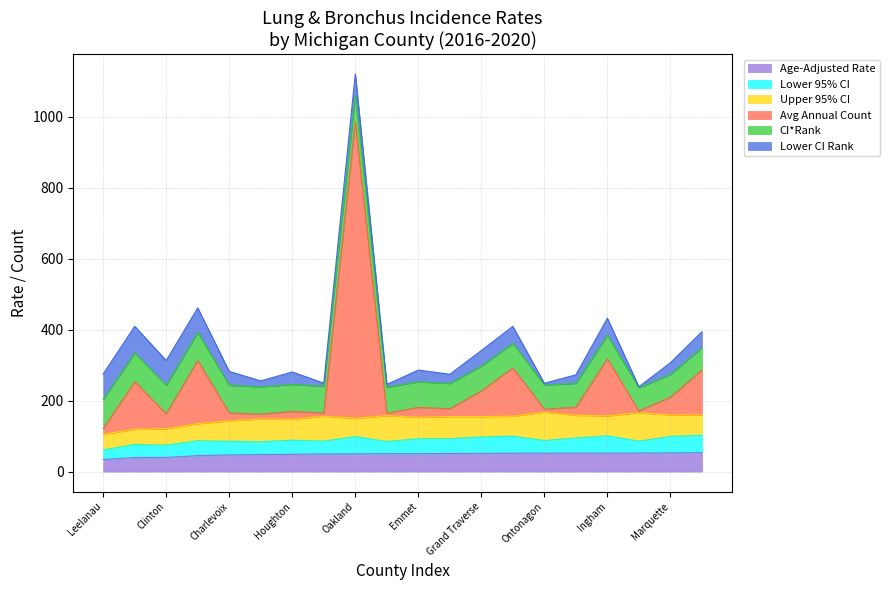

What is the label of the 3rd point from the left?

Clinton